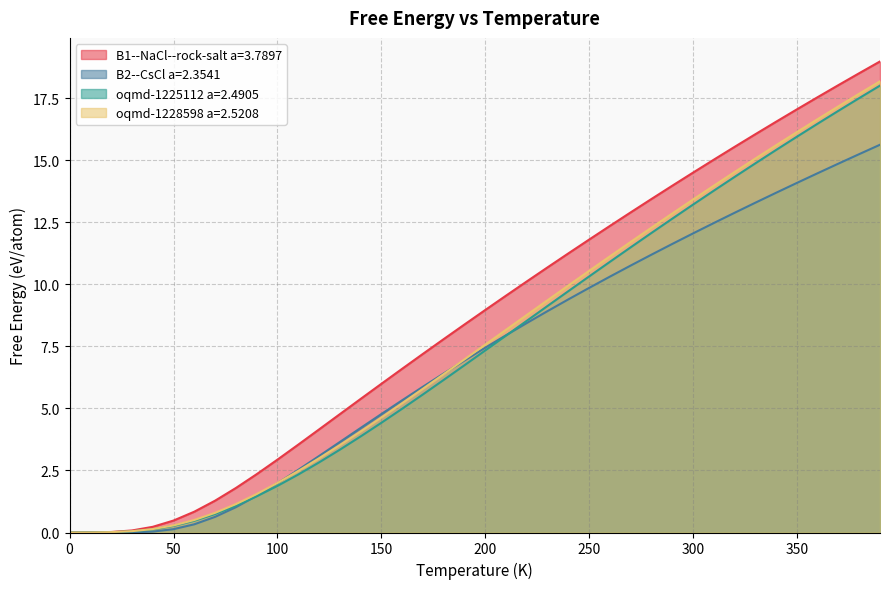

Which series has the widest spread of values?

B1--NaCl--rock-salt a=3.7897